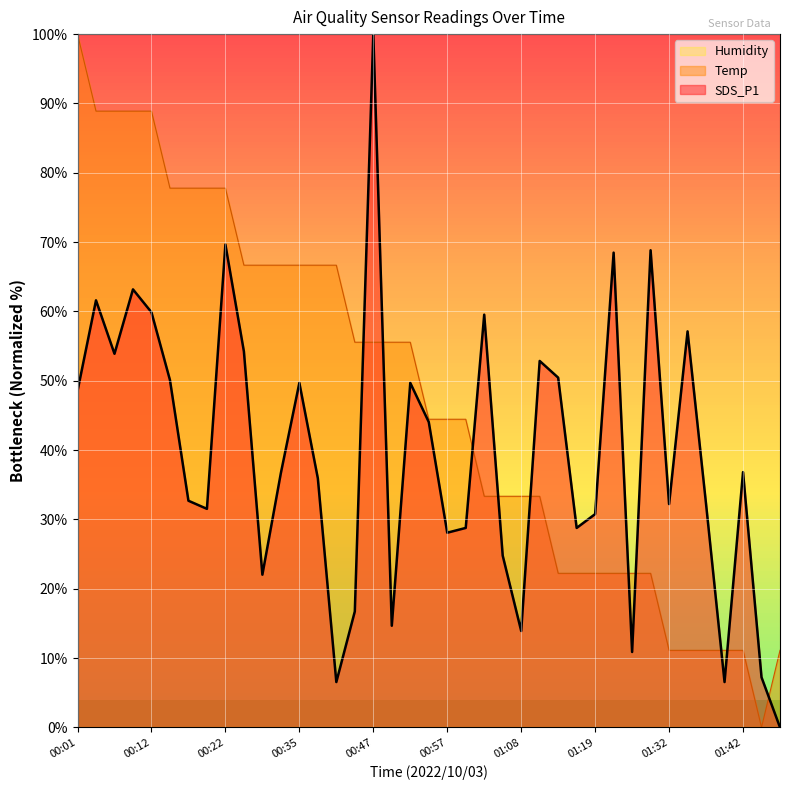

How many data points in Temp are less than 44?

17